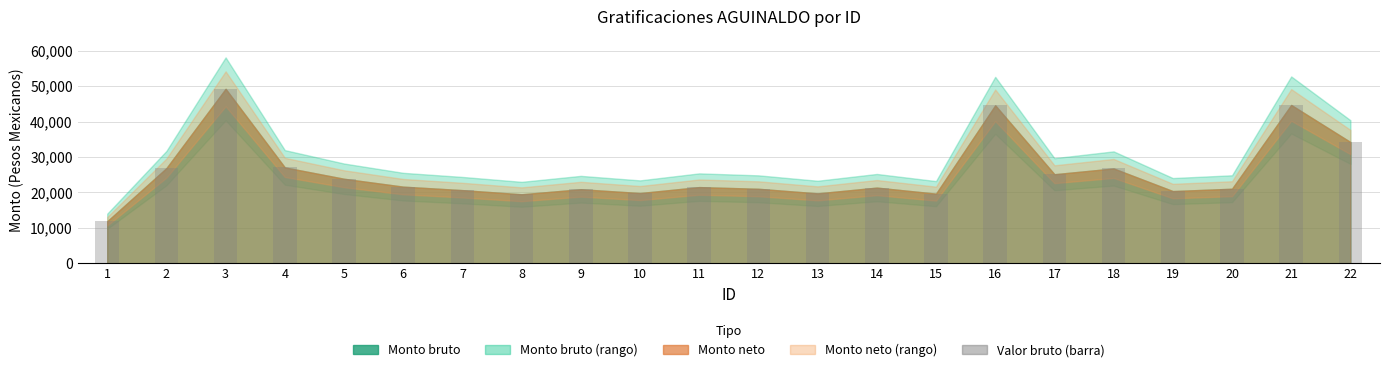

What value does the data have at 8?

19488.0